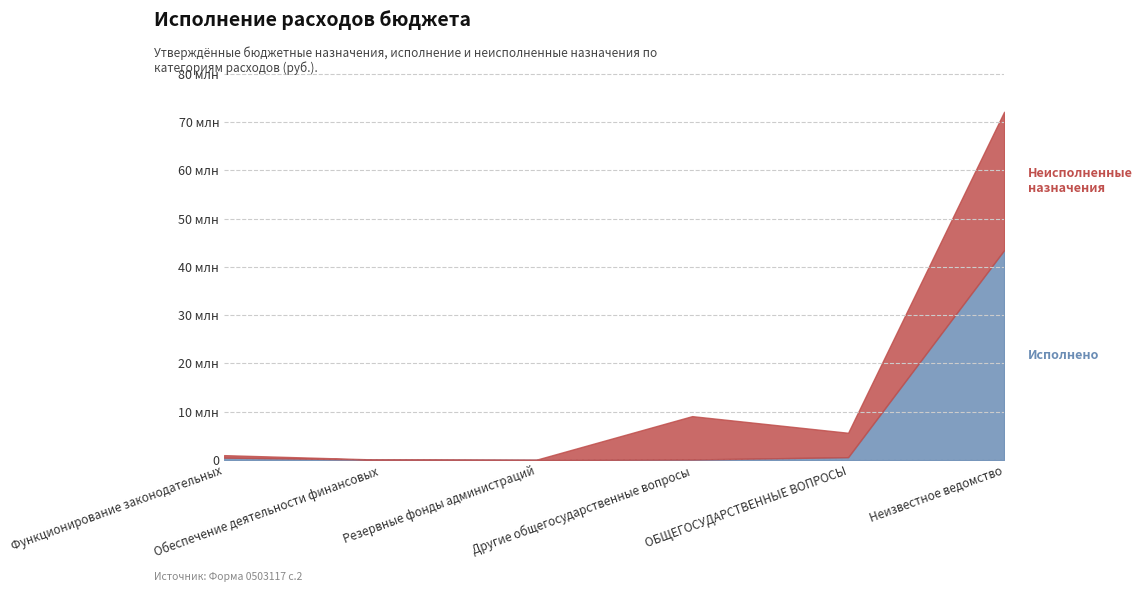

What is the label of the 1st point from the left?

Функционирование законодательных